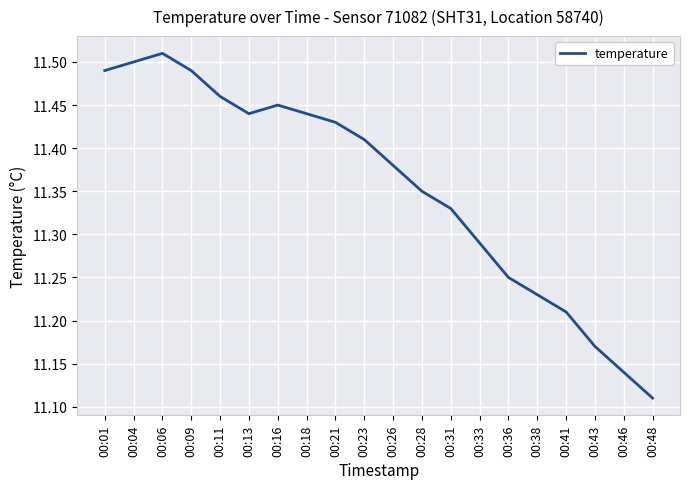

The value at 00:23 is 16.0. True or false?

False